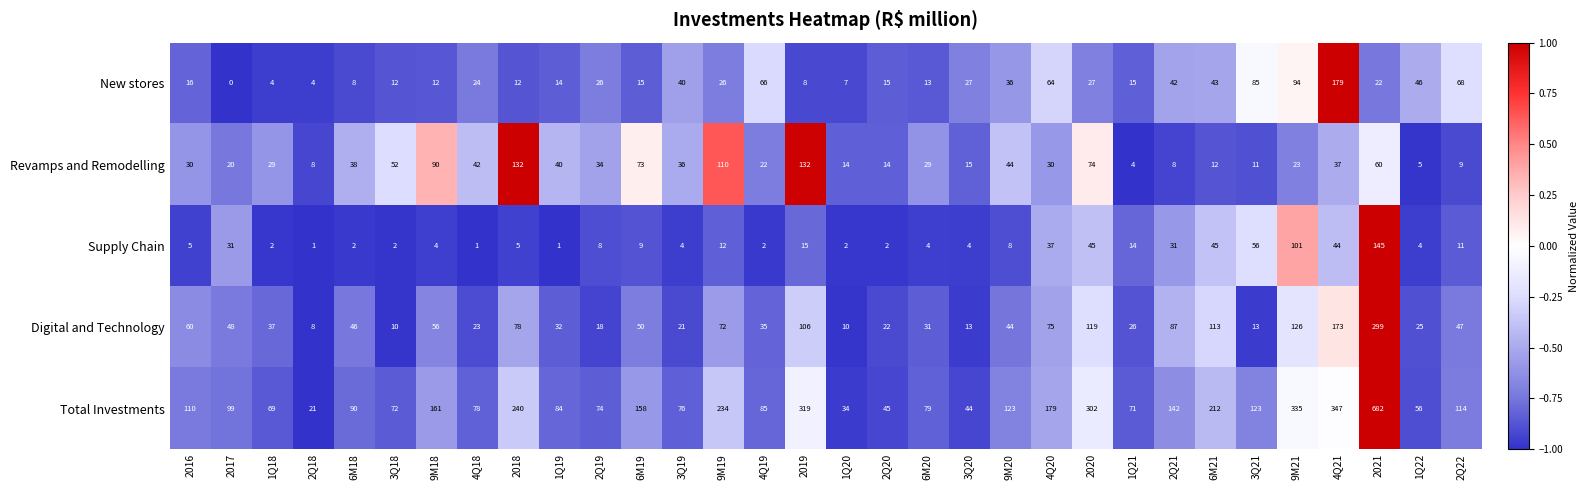

True or false: Total Investments has a value of 131 at 6M20.

False